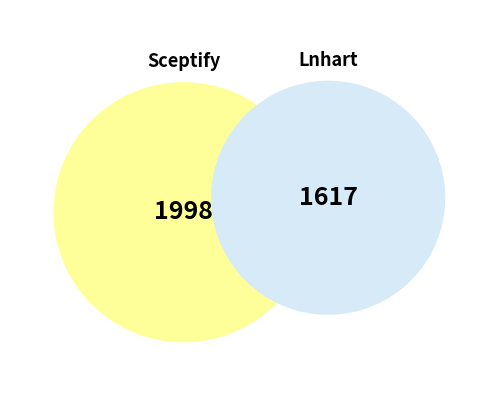

What portion of the pie excludes Sceptify?

44.7%